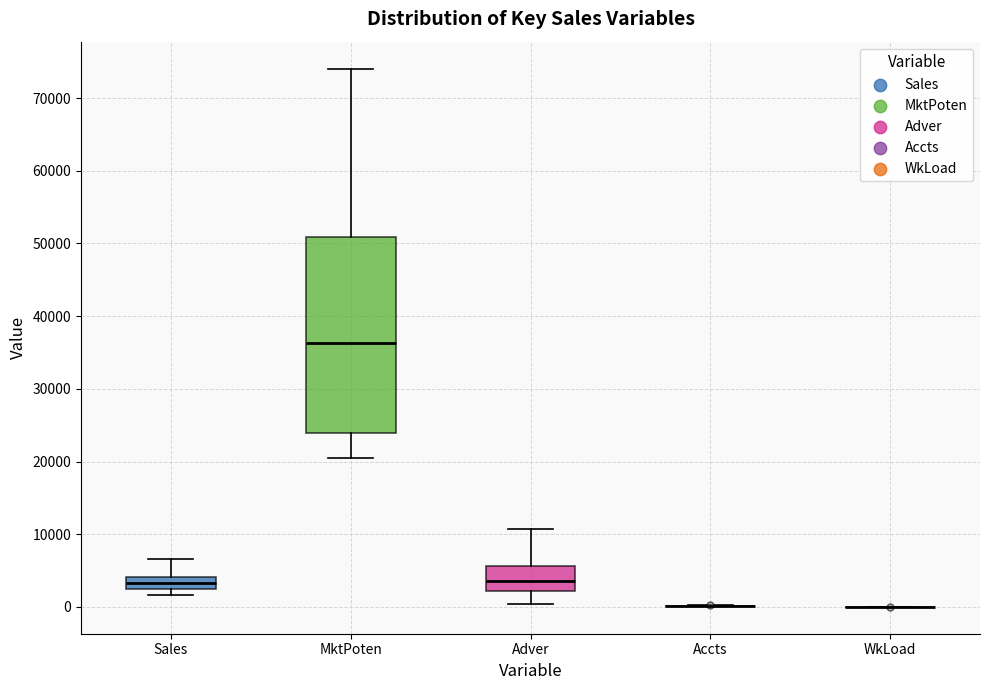

Reading left to right, transcribe this box plot: for each box, give where its median line is, the range the box spans, and where its two whiskers end, as read against the y-axis. The values are not printed on the chart, so give them approximately, as read against the axis.

Sales: median 3000, box 2000 to 4000, whiskers 2000 (just below the box's lower edge) to 7000
MktPoten: median 36000, box 24000 to 51000, whiskers 20000 to 74000
Adver: median 4000, box 2000 to 6000, whiskers 0 to 11000
Accts: box collapsed to a line at 0, whiskers 0 to 0
WkLoad: box collapsed to a line at 0, whiskers 0 to 0